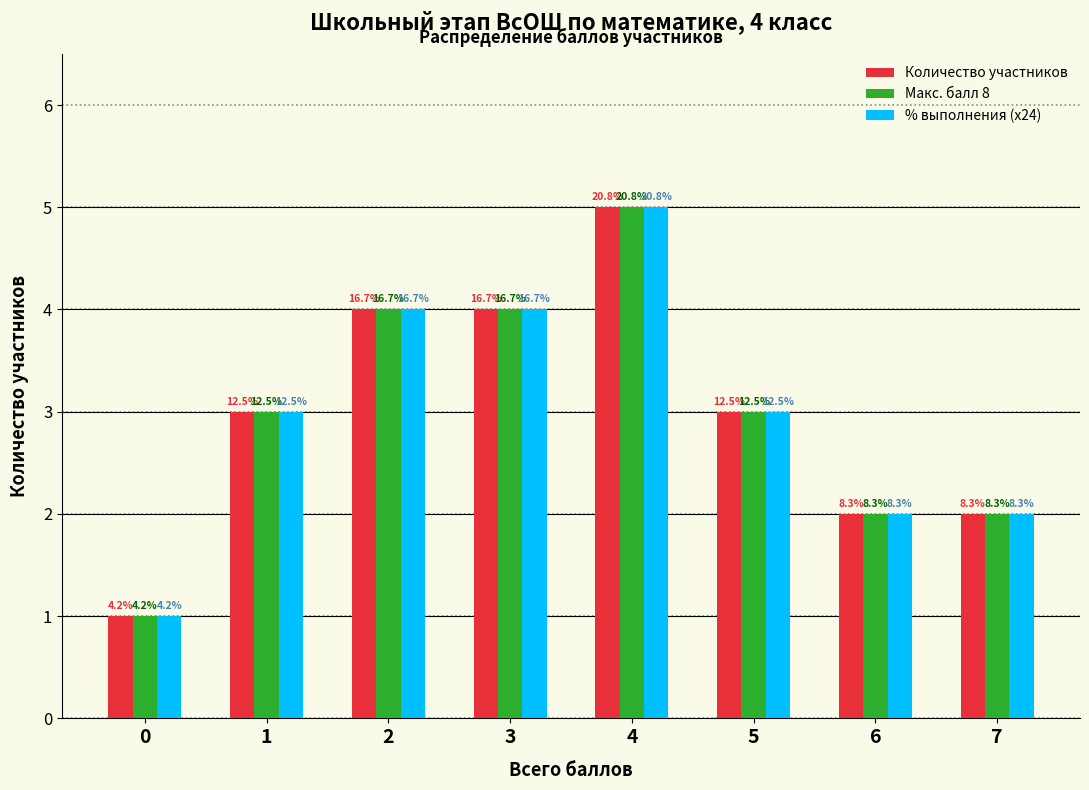

Rank the series at 3 from lowest to highest value.

Количество участников, Макс. балл 8, % выполнения (x24)